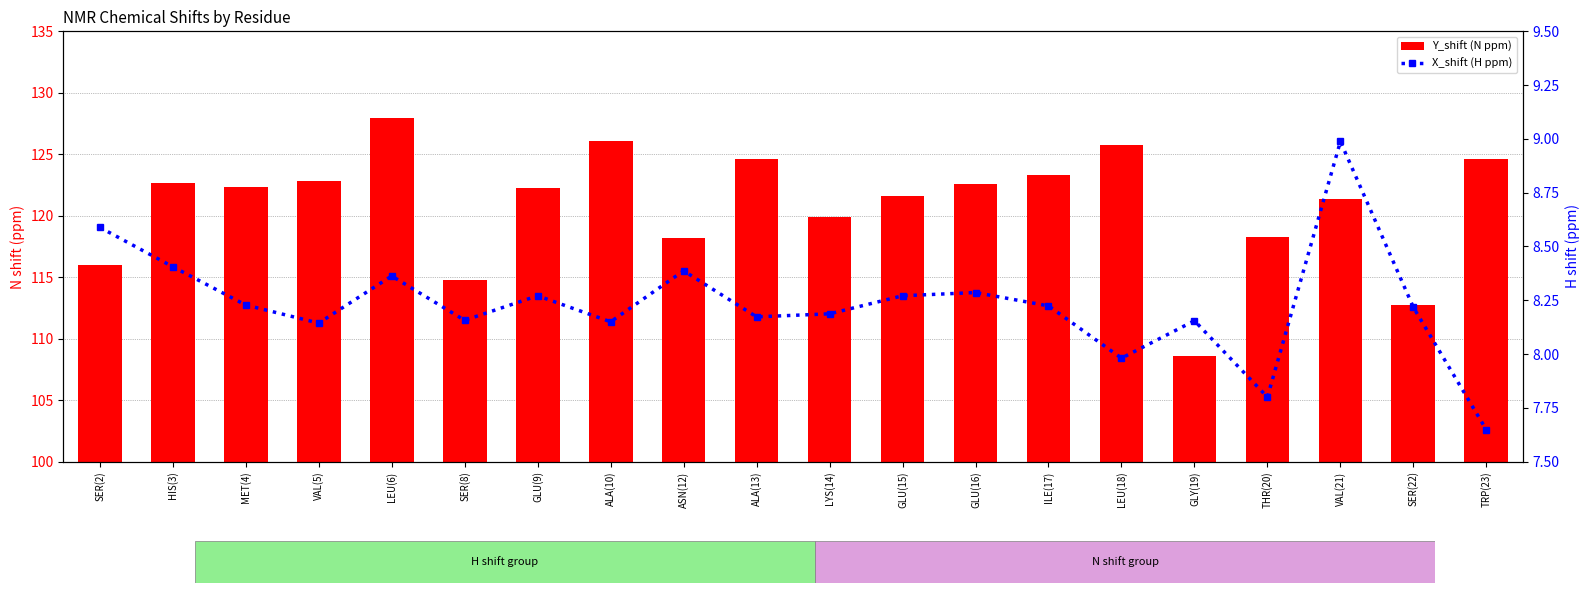

Reading left to right, extract all data points from this chart.

Y_shift (N ppm): SER(2)=116.0	HIS(3)=122.6	MET(4)=122.3	VAL(5)=122.8	LEU(6)=128.0	SER(8)=114.8	GLU(9)=122.2	ALA(10)=126.0	ASN(12)=118.2	ALA(13)=124.6	LYS(14)=119.9	GLU(15)=121.6	GLU(16)=122.5	ILE(17)=123.3	LEU(18)=125.8	GLY(19)=108.6	THR(20)=118.3	VAL(21)=121.4	SER(22)=112.7	TRP(23)=124.6
X_shift (H ppm): SER(2)=8.6	HIS(3)=8.4	MET(4)=8.2	VAL(5)=8.1	LEU(6)=8.4	SER(8)=8.2	GLU(9)=8.3	ALA(10)=8.2	ASN(12)=8.4	ALA(13)=8.2	LYS(14)=8.2	GLU(15)=8.3	GLU(16)=8.3	ILE(17)=8.2	LEU(18)=8.0	GLY(19)=8.2	THR(20)=7.8	VAL(21)=9.0	SER(22)=8.2	TRP(23)=7.6